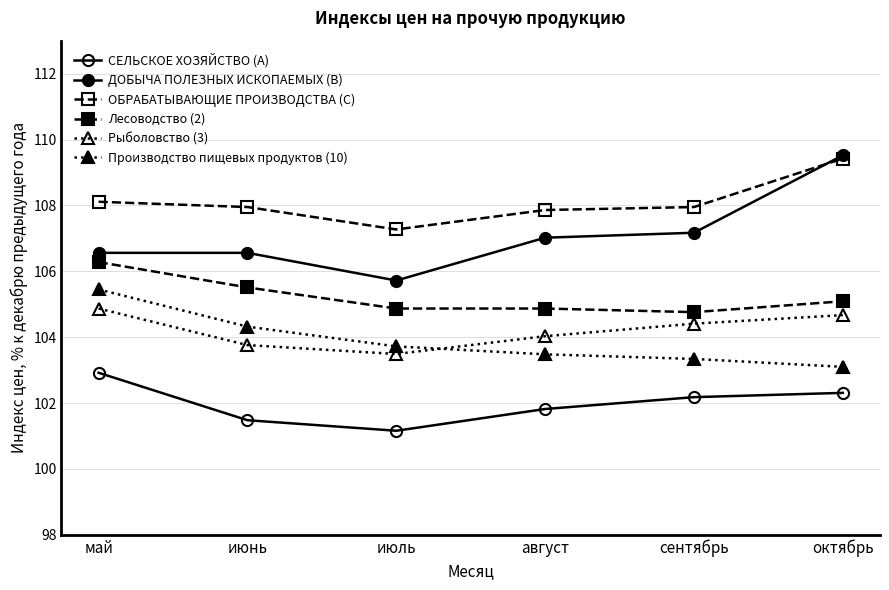

Count the number of data series in this chart.

6